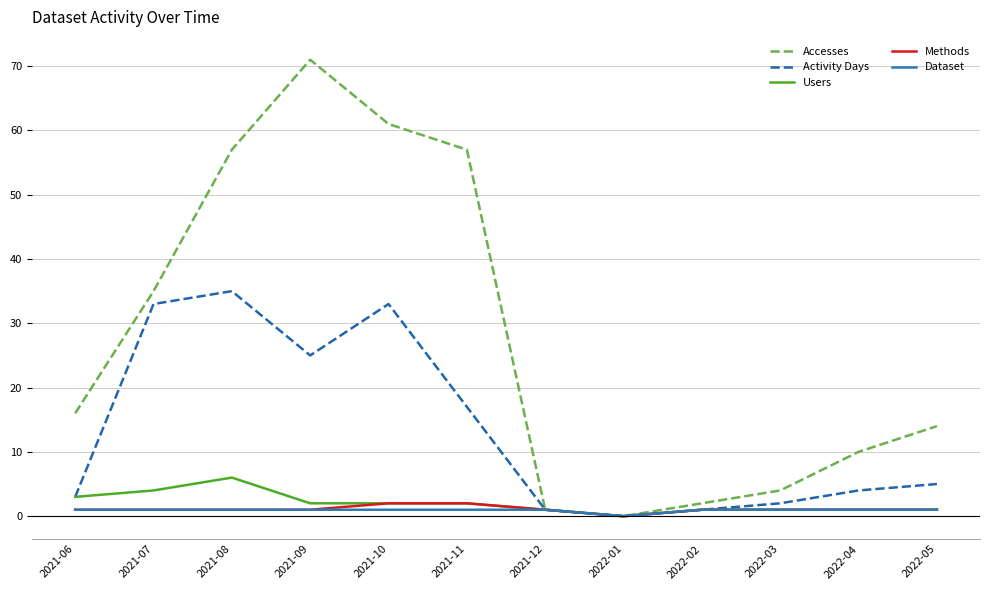

Which category has the lowest value in the Accesses series?

2022-01